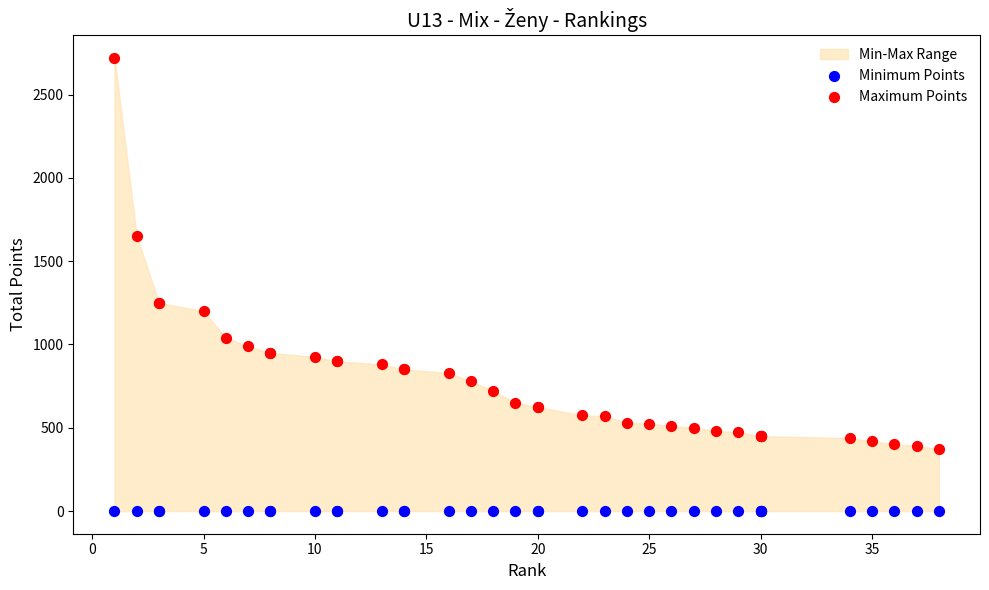

Which series reaches the maximum Y coordinate?

Maximum Points